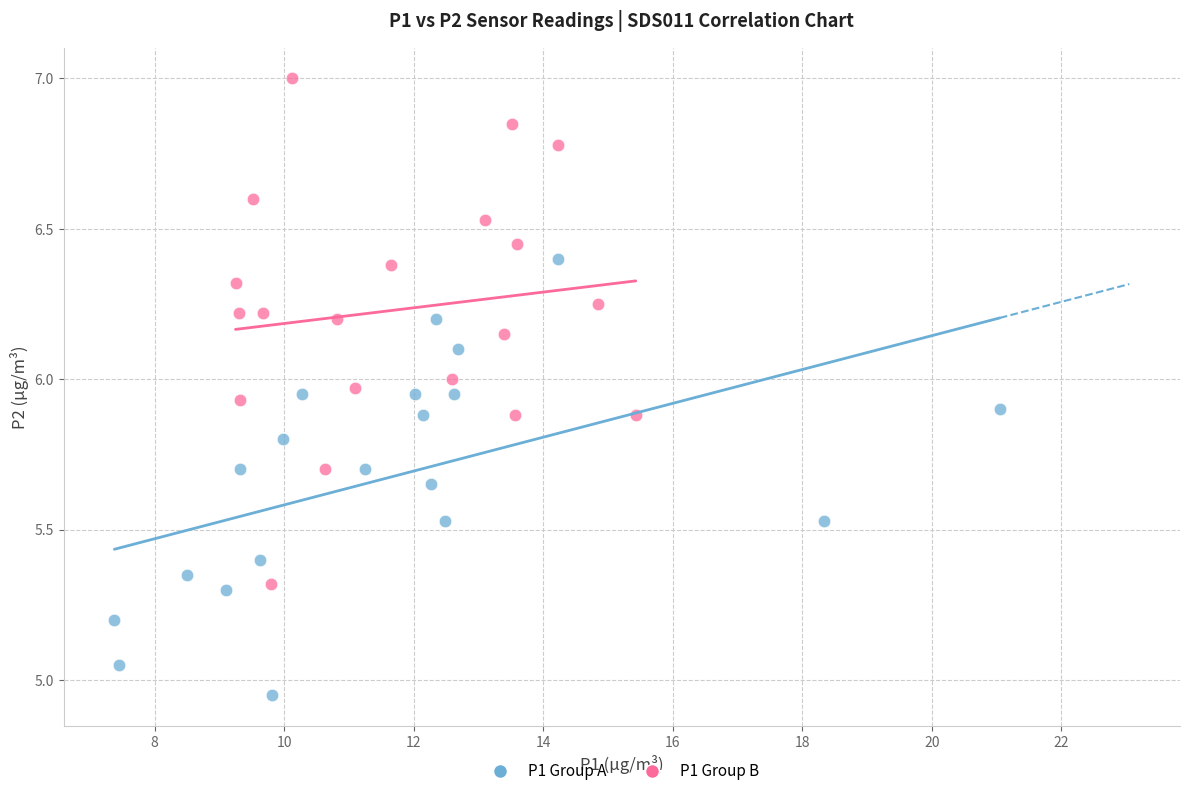

What are all the series names shown in the legend?

P1 Group A, P1 Group B